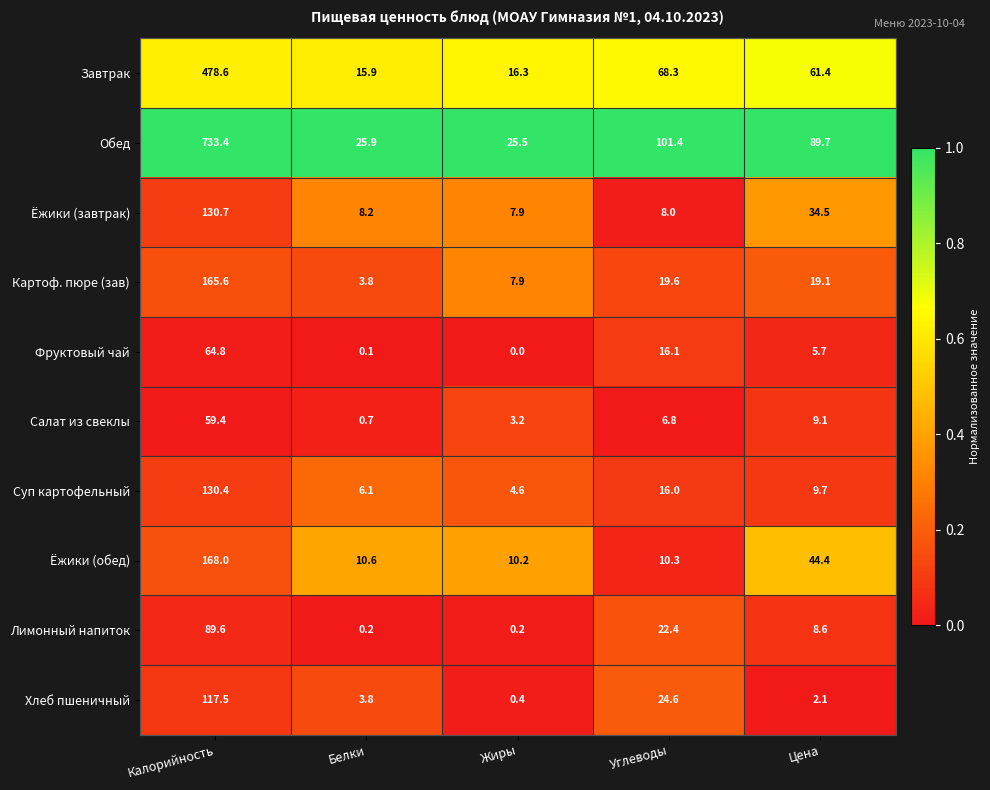

List the series in order of their peak value, highest first.

Обед, Завтрак, Ёжики (обед), Картоф. пюре (зав), Ёжики (завтрак), Суп картофельный, Хлеб пшеничный, Лимонный напиток, Фруктовый чай, Салат из свеклы